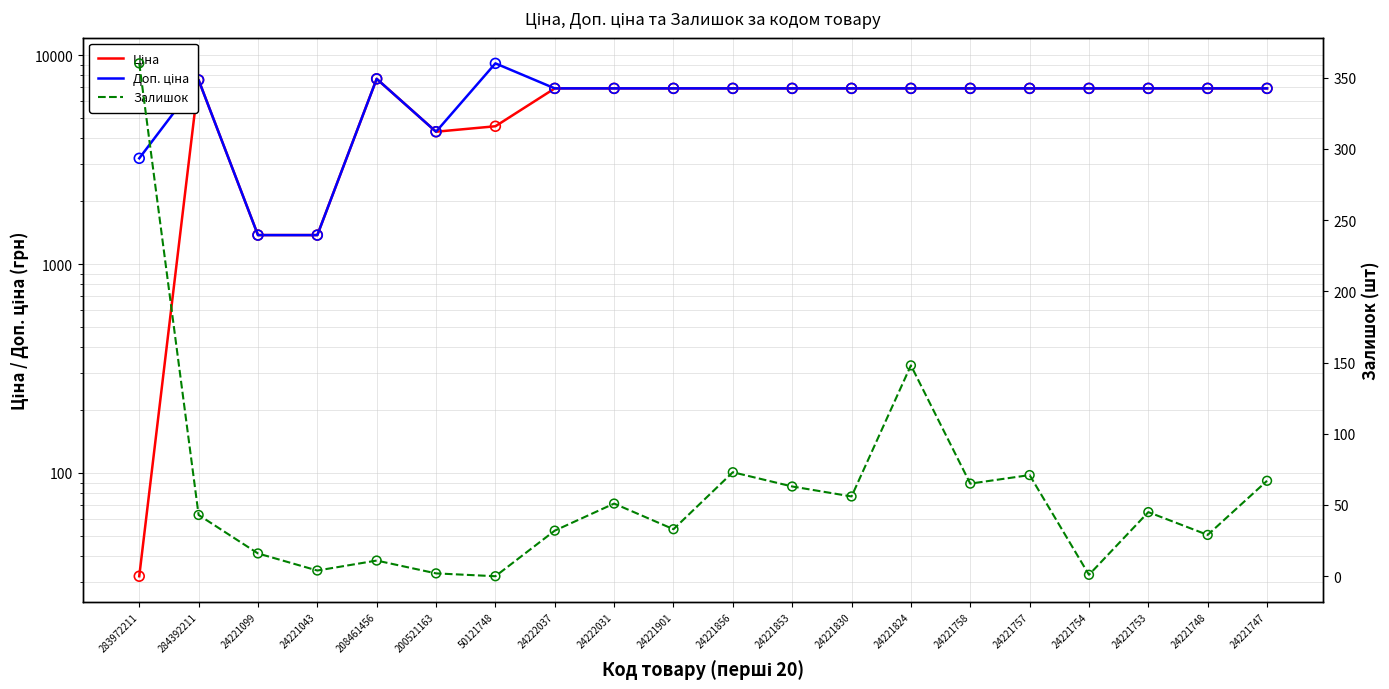

Which series has the widest spread of Y values?

Доп. ціна